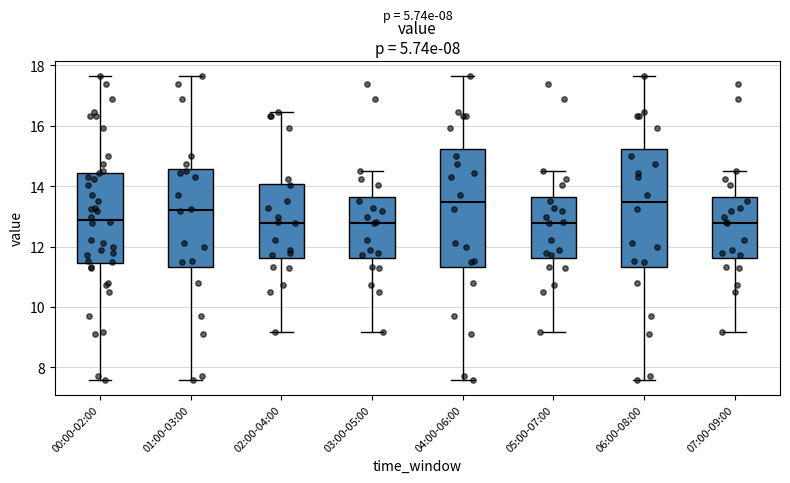

Reading left to right, transcribe this box plot: for each box, give where its median line is, the range the box spans, and where its two whiskers end, as read against the y-axis. The values are not printed on the chart, so give them approximately, as read against the axis.

00:00-02:00: median 12.8, box 11.4 to 14.4, whiskers 7.6 to 17.6
01:00-03:00: median 13.2, box 11.4 to 14.6, whiskers 7.6 to 17.6
02:00-04:00: median 12.8, box 11.6 to 14.0, whiskers 9.2 to 16.4
03:00-05:00: median 12.8, box 11.6 to 13.6, whiskers 9.2 to 14.6
04:00-06:00: median 13.4, box 11.4 to 15.2, whiskers 7.6 to 17.6
05:00-07:00: median 12.8, box 11.6 to 13.6, whiskers 9.2 to 14.6
06:00-08:00: median 13.4, box 11.4 to 15.2, whiskers 7.6 to 17.6
07:00-09:00: median 12.8, box 11.6 to 13.6, whiskers 9.2 to 14.6